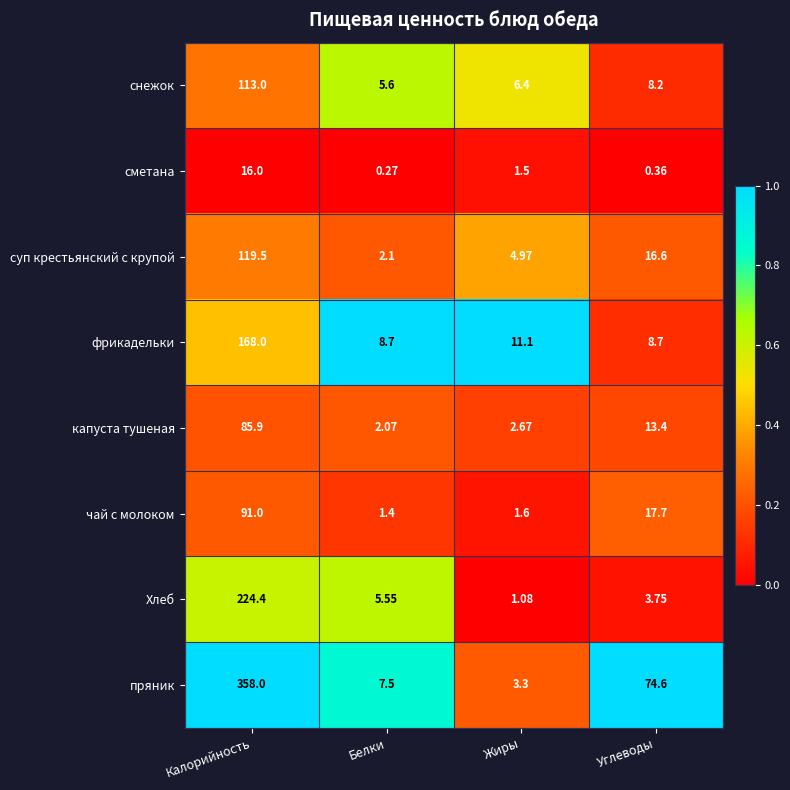

Which label corresponds to the smallest value in the chart?

Белки